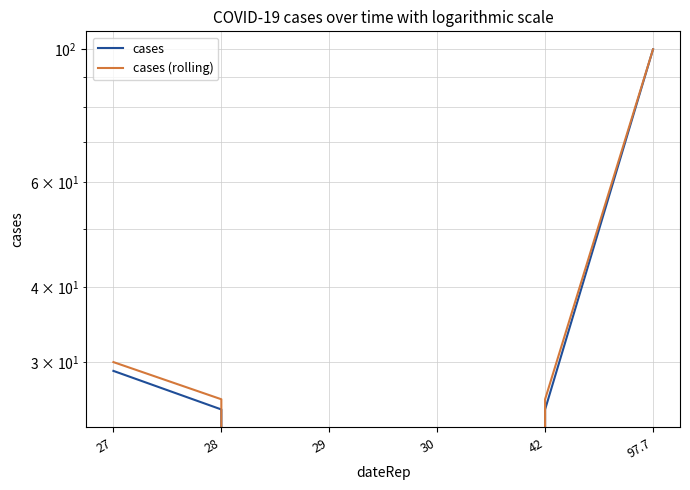

True or false: cases (rolling) has a value of 47 at 97.7.

False